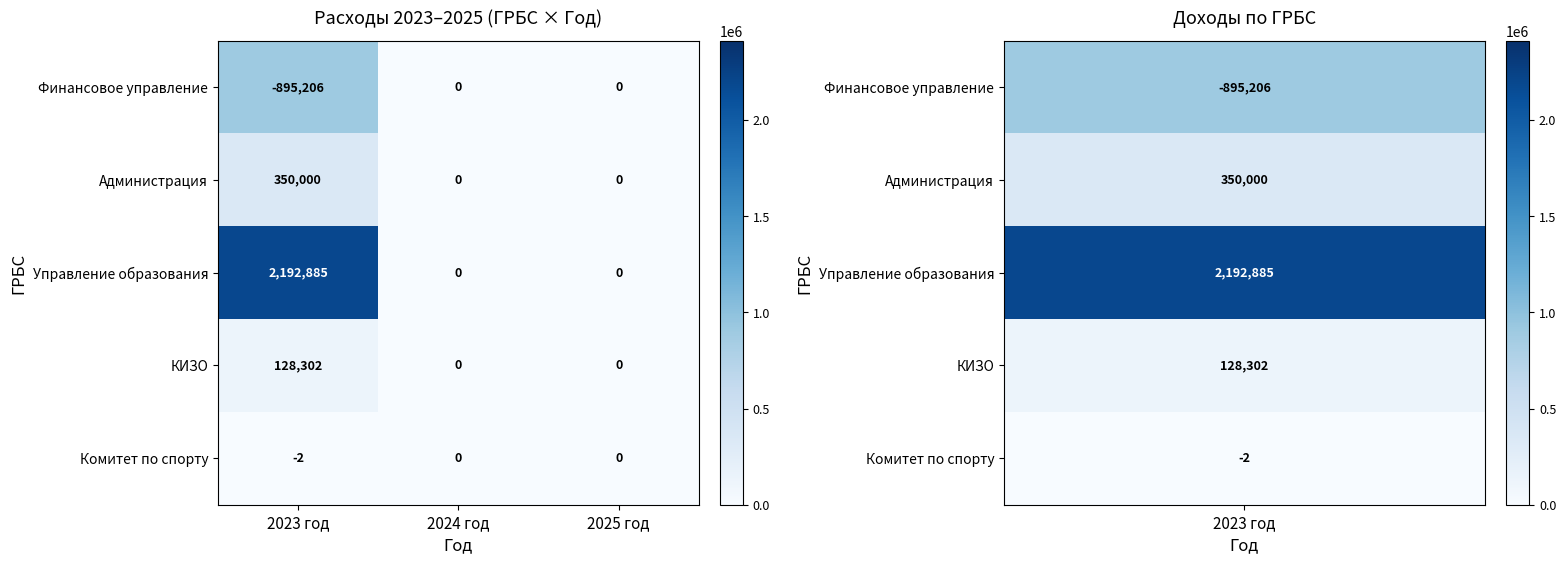

Reading right to left, extract all data points from this chart.

Финансовое управление: 0	0	-895206
Администрация: 0	0	350000
Управление образования: 0	0	2192885
КИЗО: 0	0	128302
Комитет по спорту: 0	0	-2